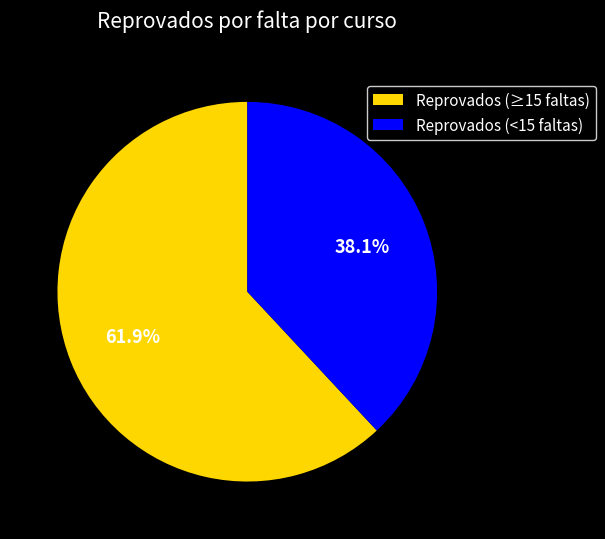

What is the smallest slice in the pie chart?

Reprovados (<15 faltas)